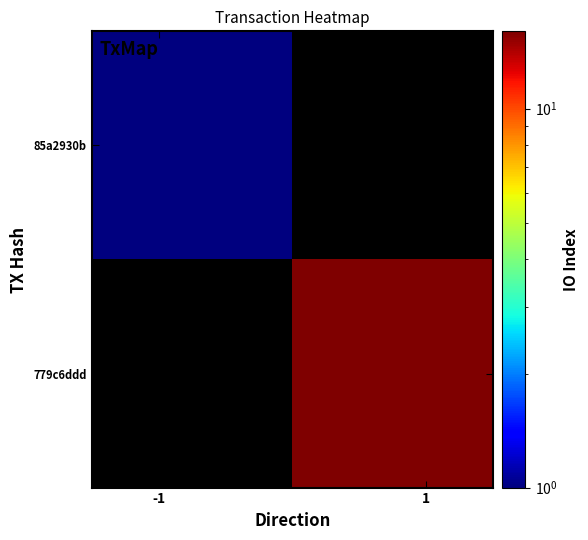

What is the smallest value displayed?

1.0